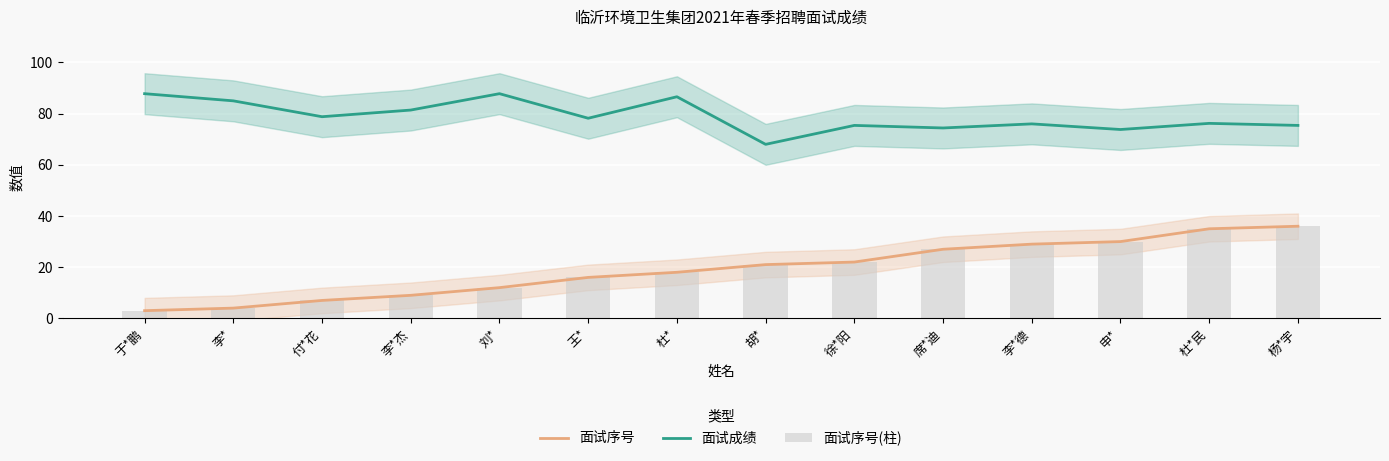

What is the label of the 14th bar from the left?

杨*宇